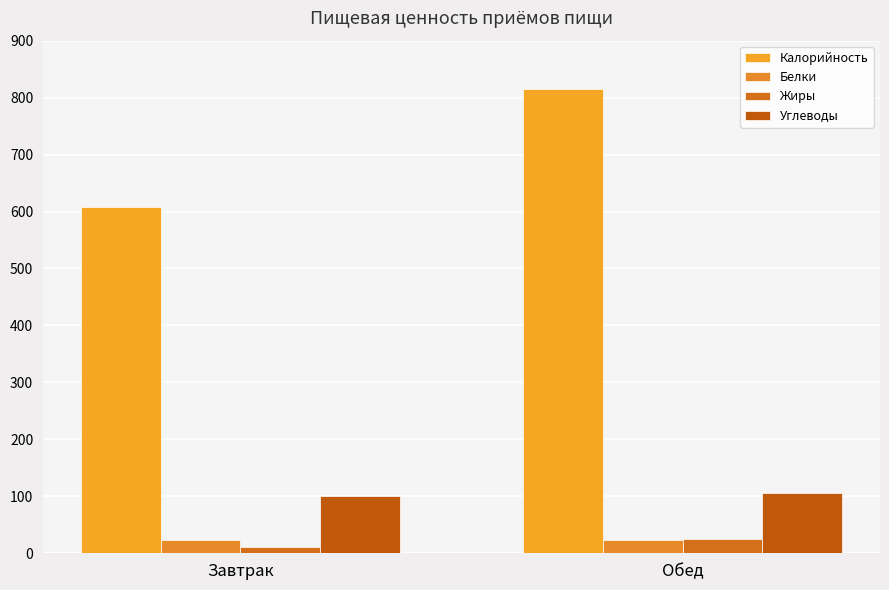

At how many categories does at least one series exceed 133?

2